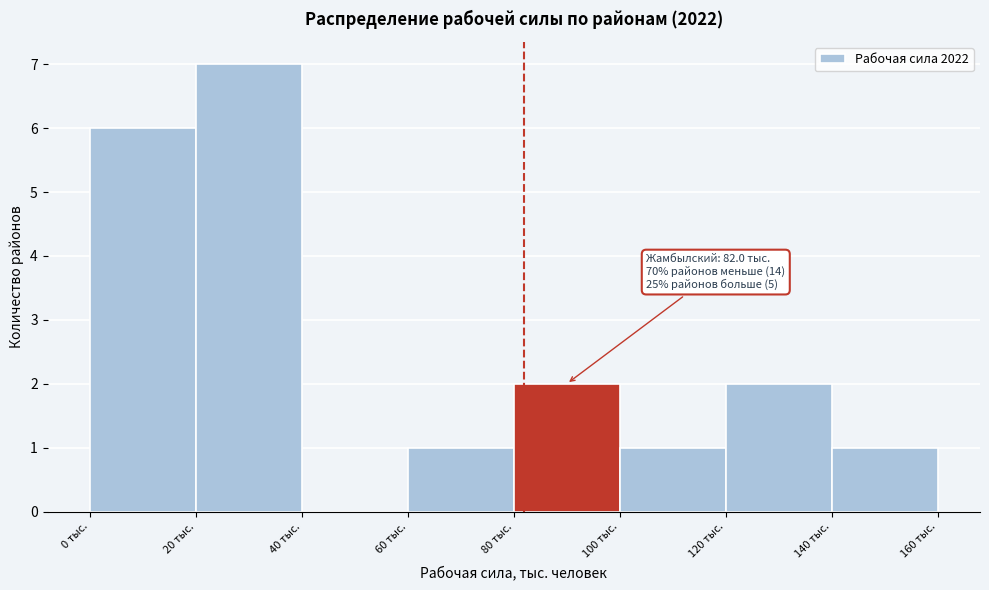

Which range on the x-axis has the tallest bar?

20 to 40